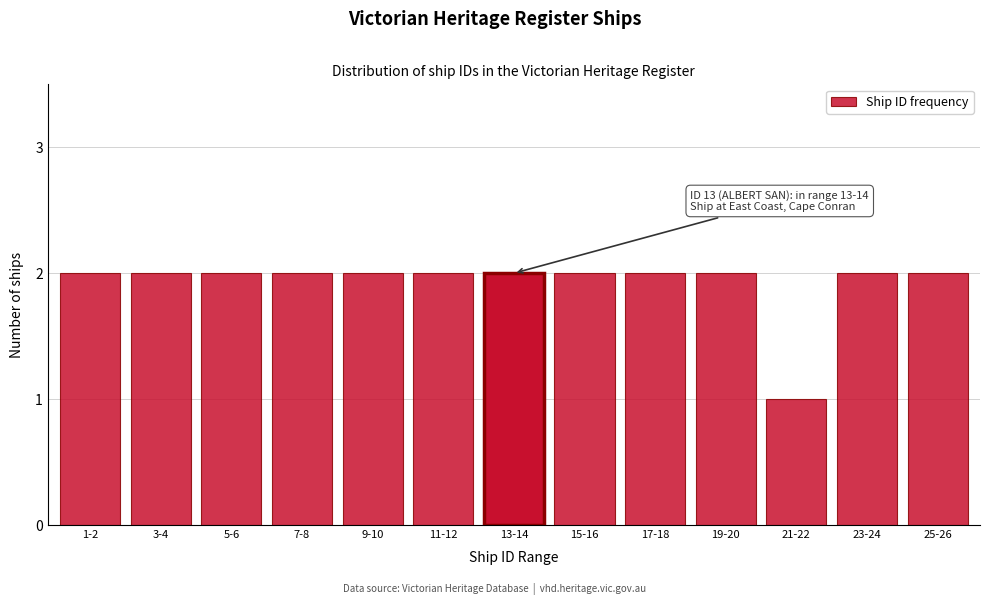

Reading left to right, extract all data points from this chart.

2	2	2	2	2	2	2	2	2	2	1	2	2